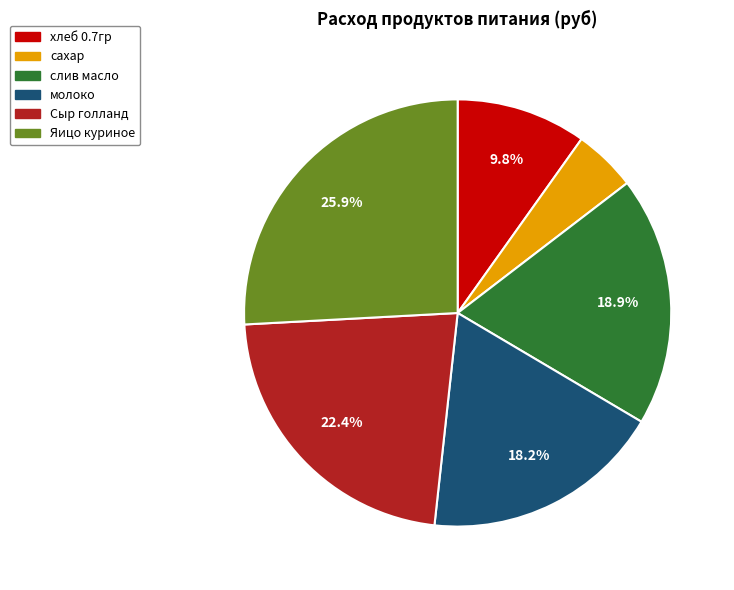

Rank the categories by value from highest to lowest.

Яицо куриное, Сыр голланд, слив масло, молоко, хлеб 0.7гр, сахар